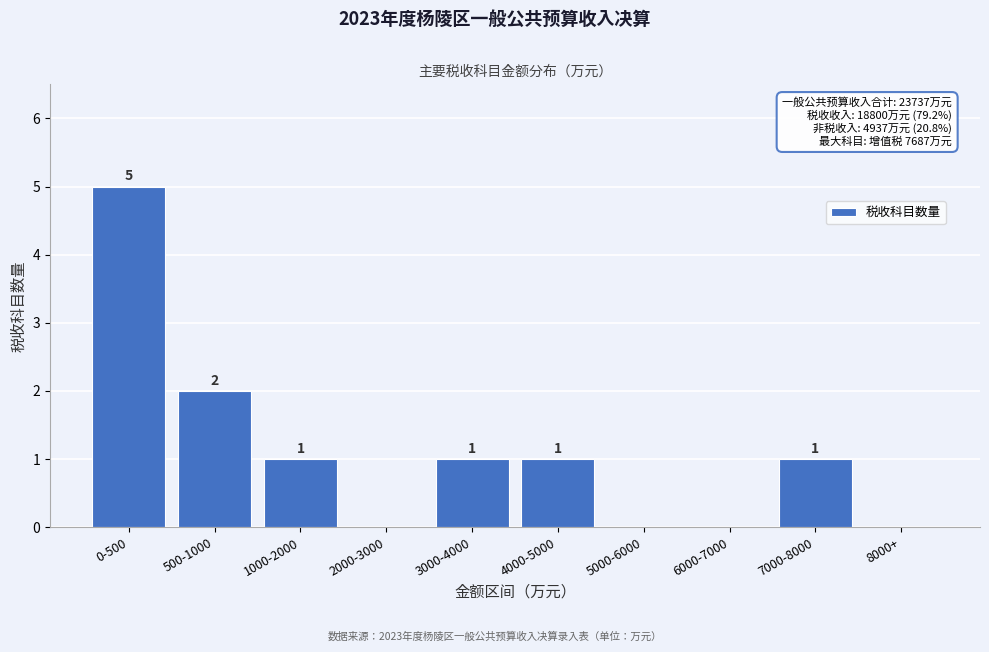

Reading left to right, transcribe all the data shown in this chart.

0-500=5	500-1000=2	1000-2000=1	2000-3000=0	3000-4000=1	4000-5000=1	5000-6000=0	6000-7000=0	7000-8000=1	8000+=0